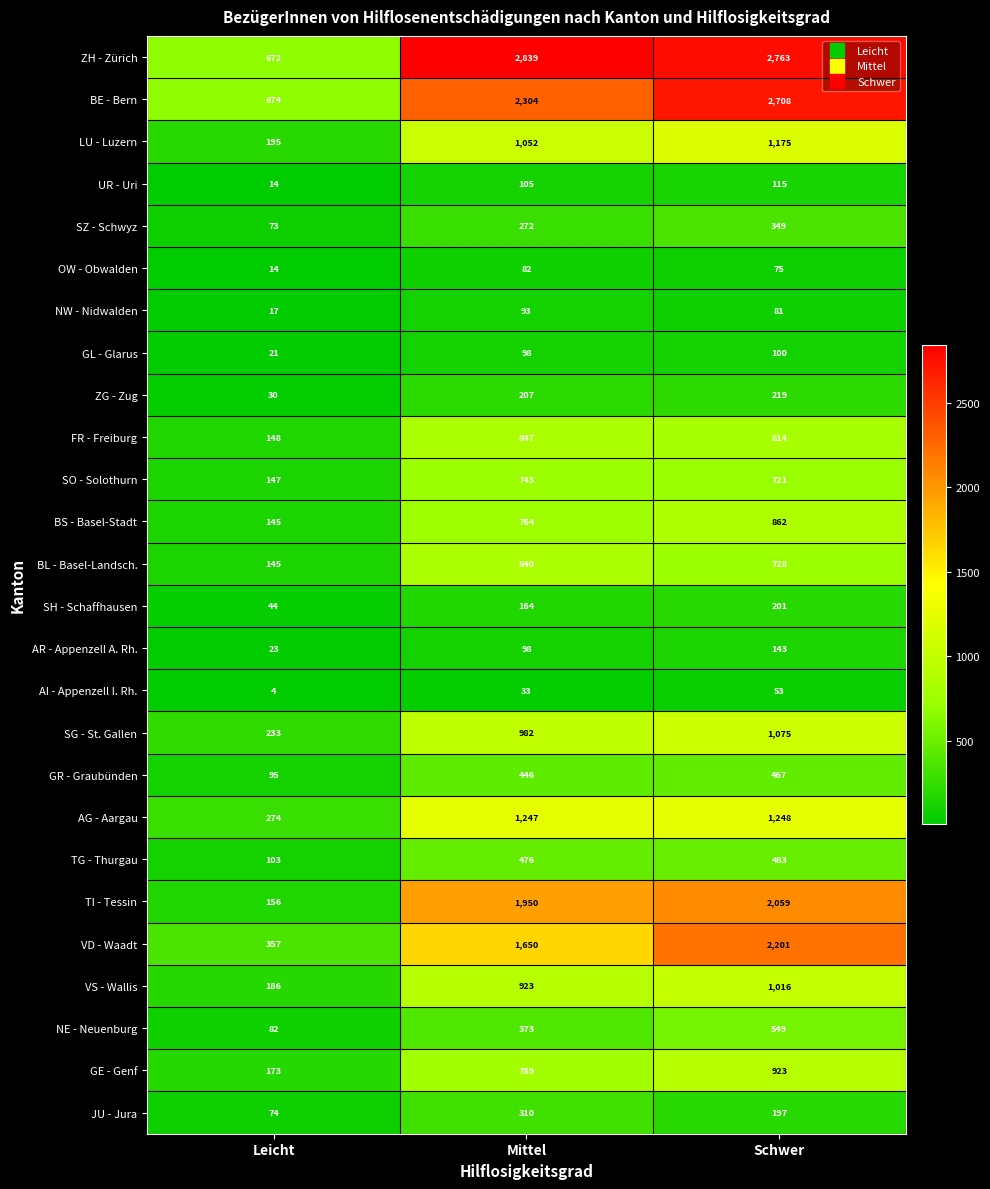

Between Leicht and Schwer, which series saw the biggest shift?

ZH - Zürich